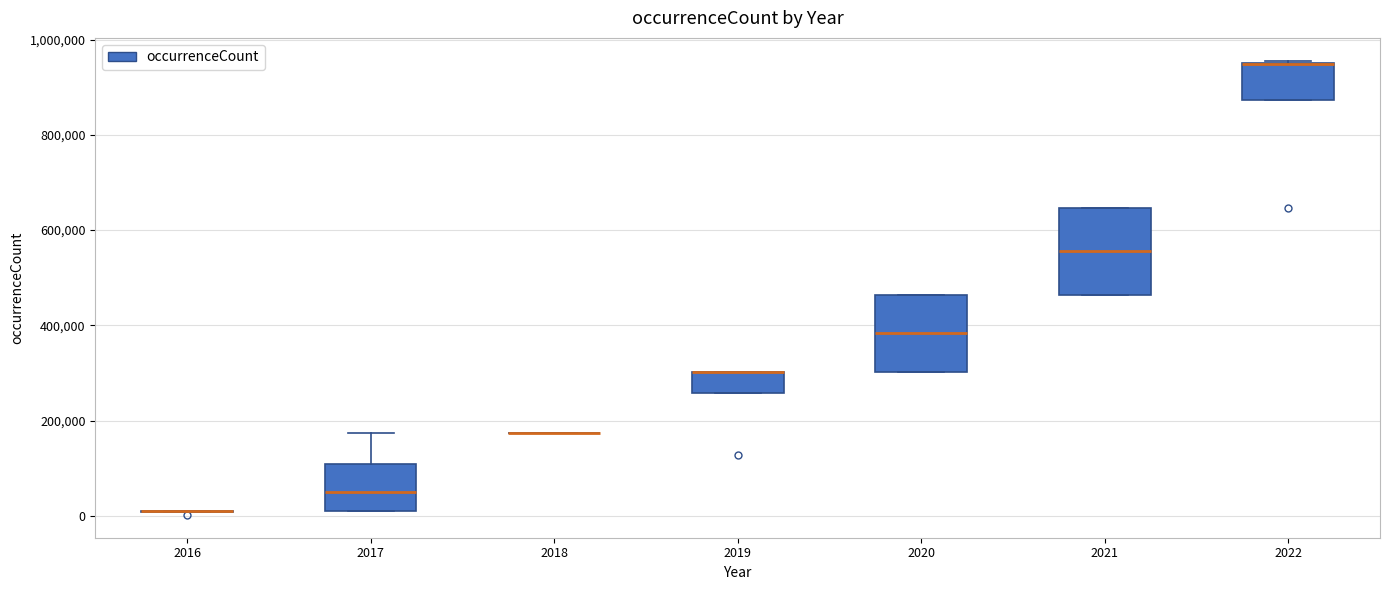

Where is the lower edge of the box at x = 2022 on the y-axis? The values are not printed on the chart, so give them approximately, as read against the axis.

880000